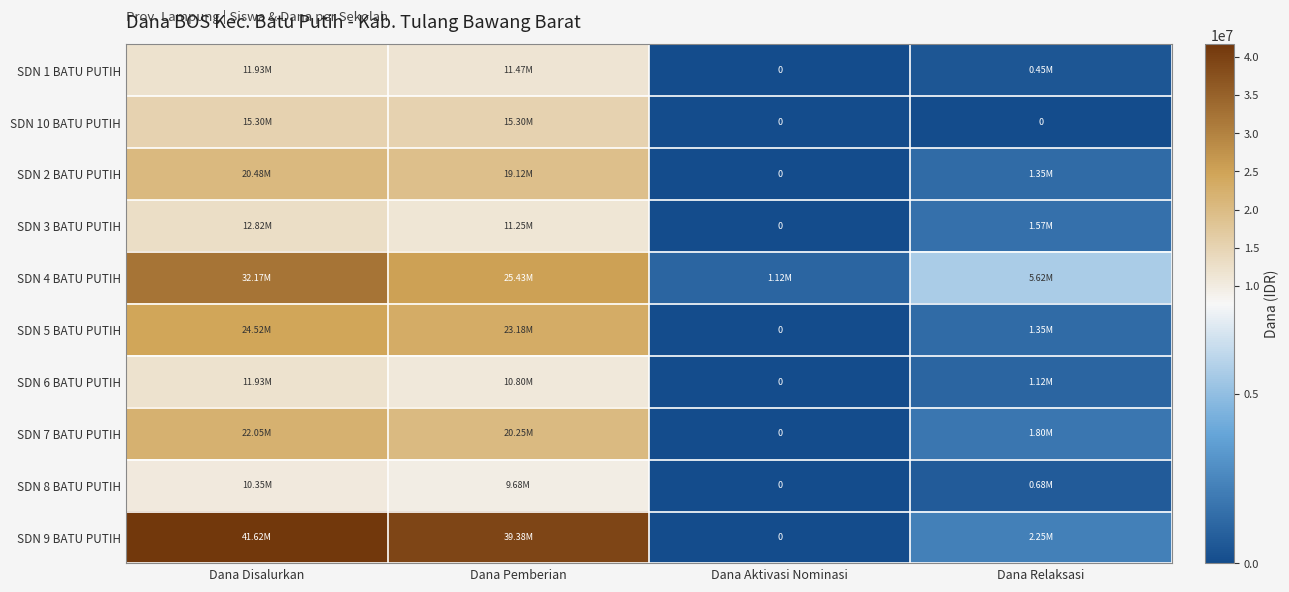

At which category does the chart reach its minimum across all series?

Dana Aktivasi Nominasi